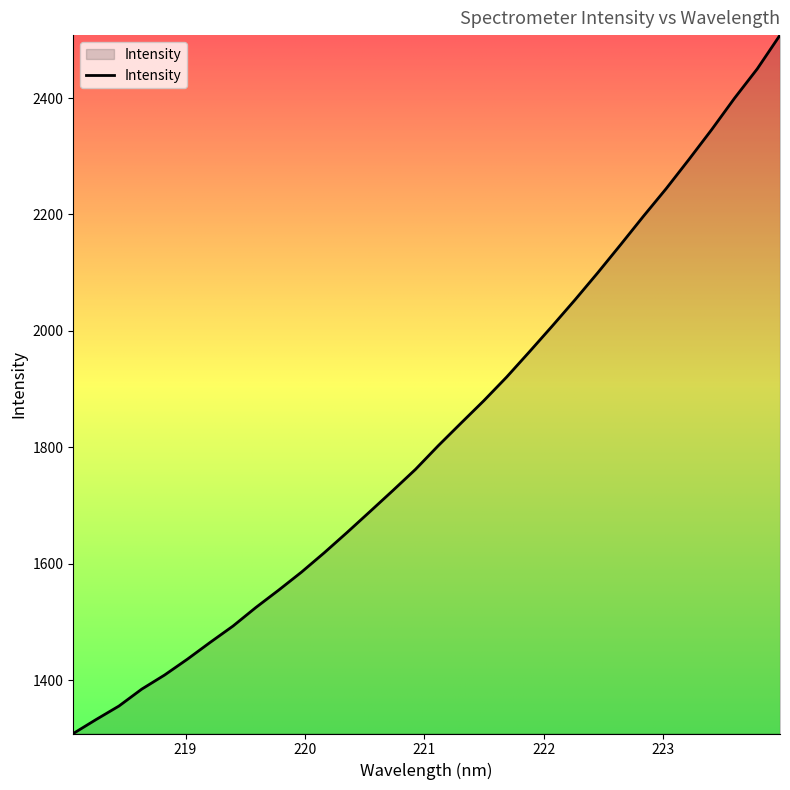

What is the smallest value displayed?

1308.9